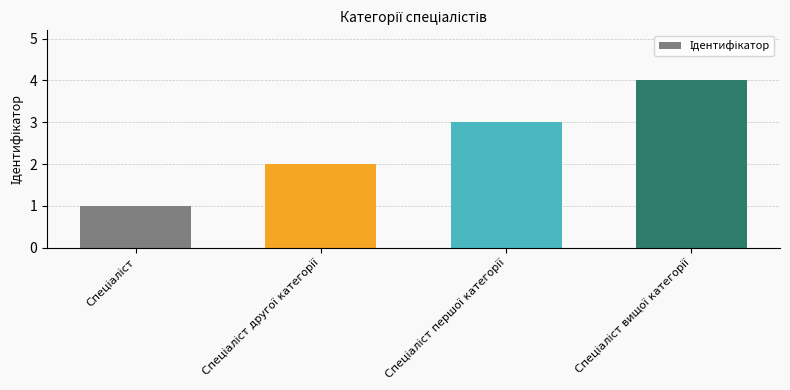

What is the greatest value displayed?

4